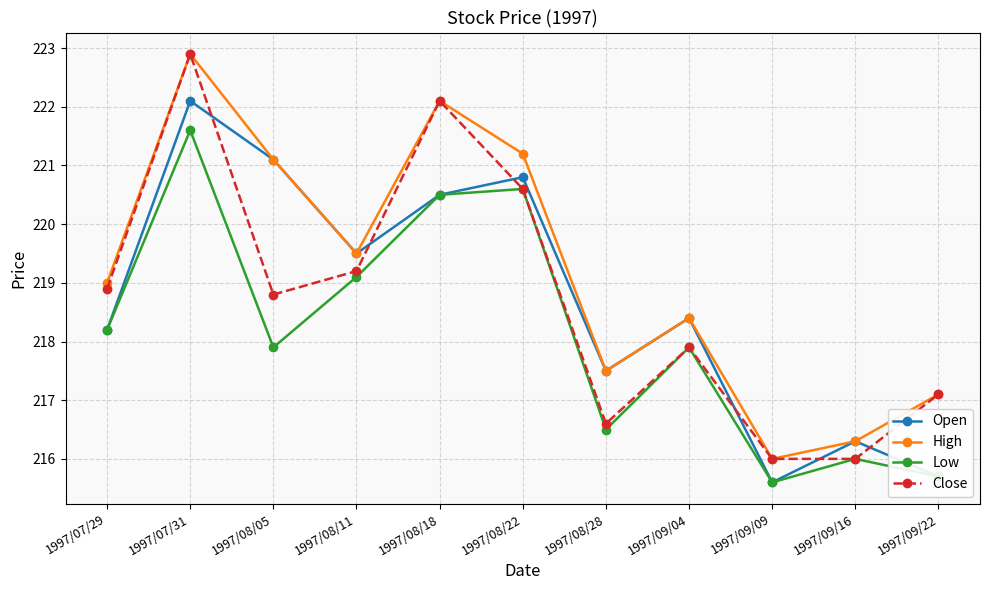

Between 1997/08/28 and 1997/09/09, which series saw the biggest shift?

Open